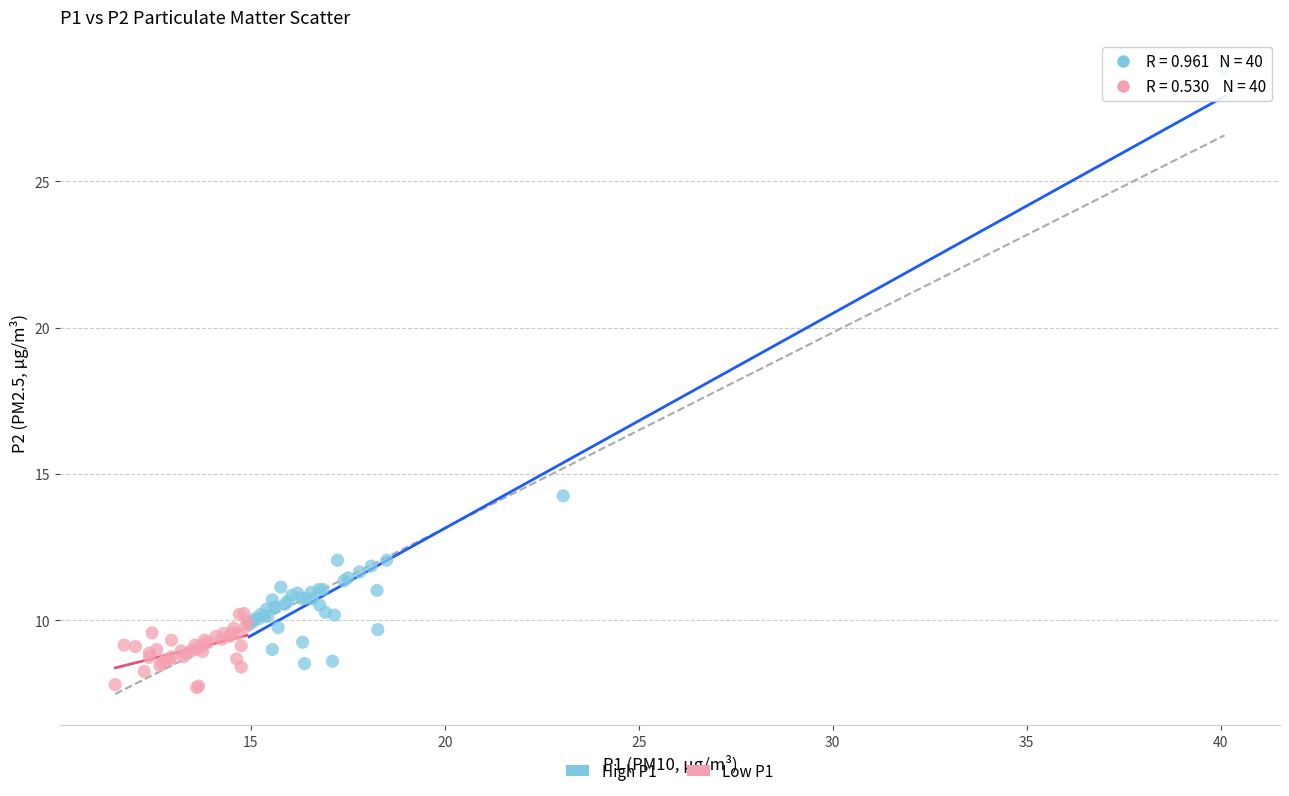

What are all the series names shown in the legend?

High P1, Low P1